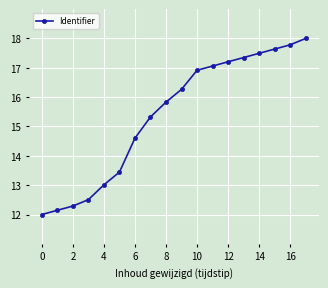

What is the difference between the second highest and minimum values?

5.8